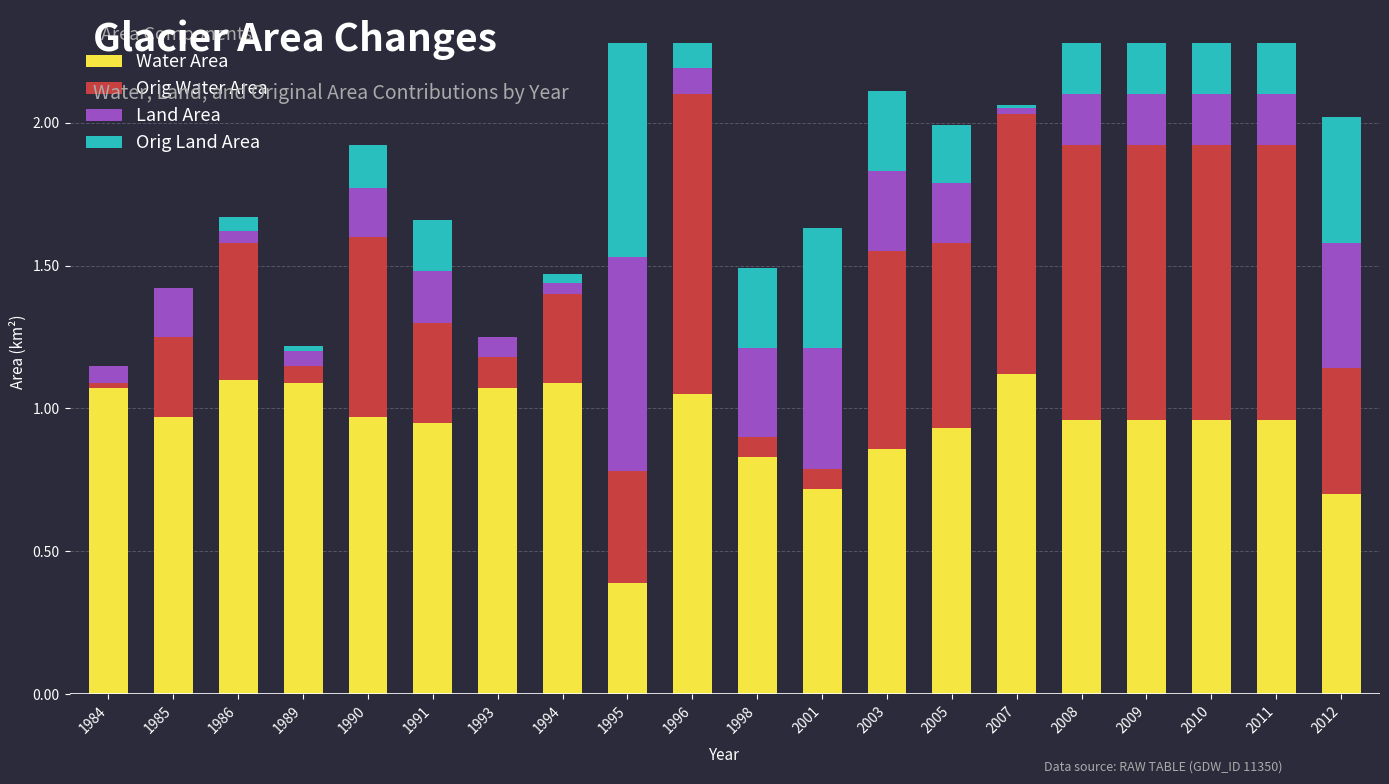

What is the sum of all Water Area values?

18.8